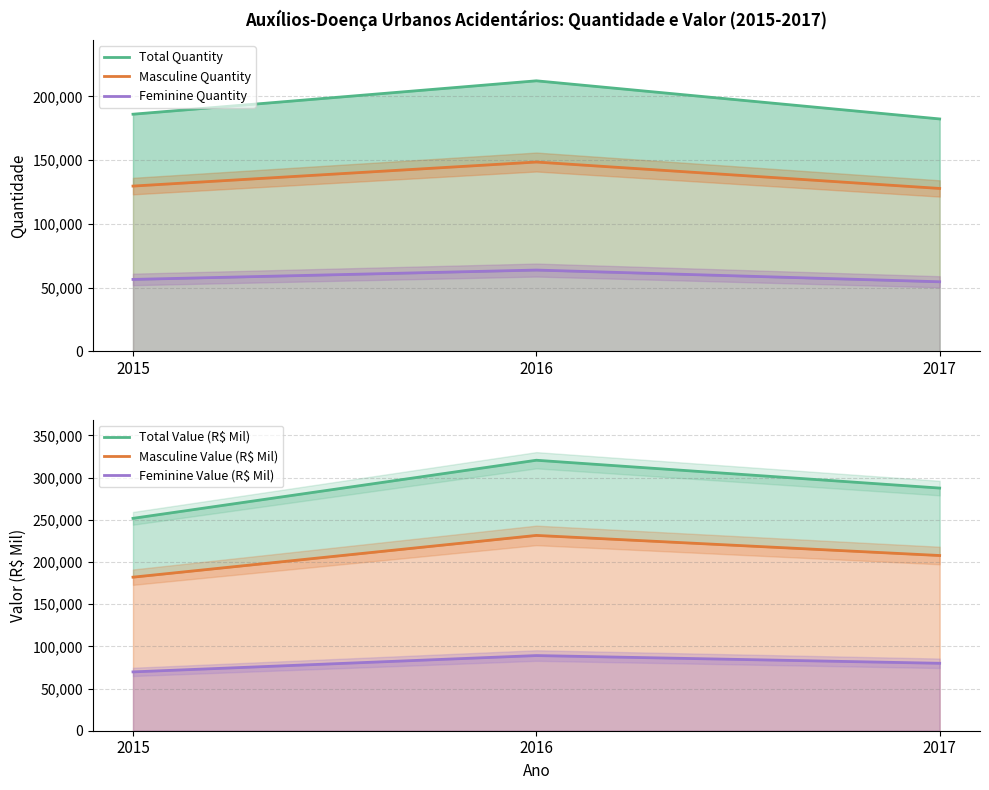

How many lines are shown in the chart?

6